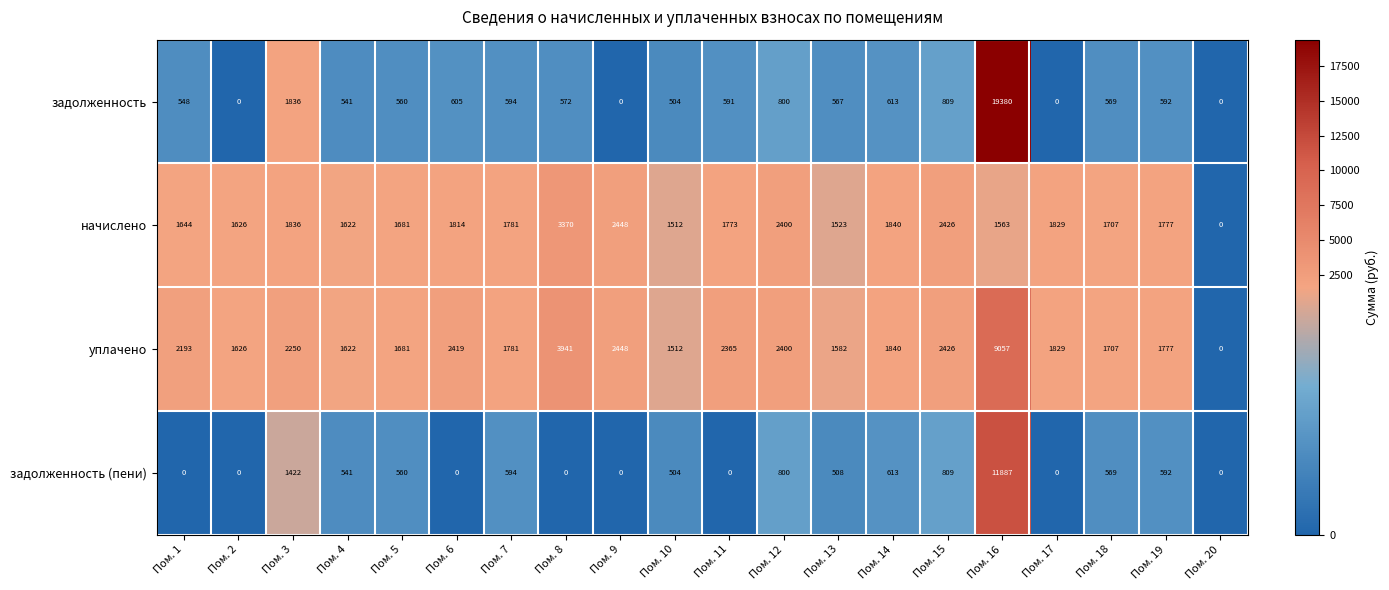

What is the average value of the задолженность series?

1484